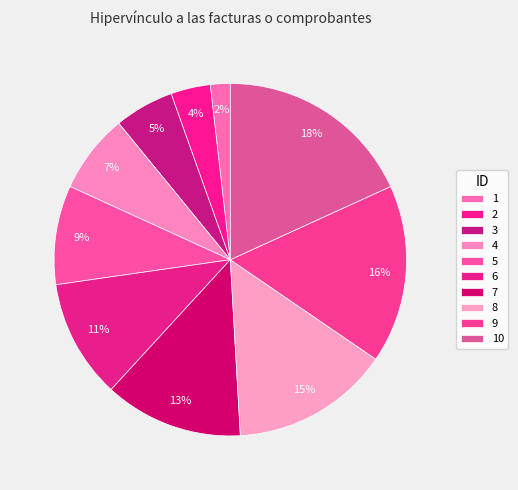

What percentage is NOT represented by 1?

98.2%